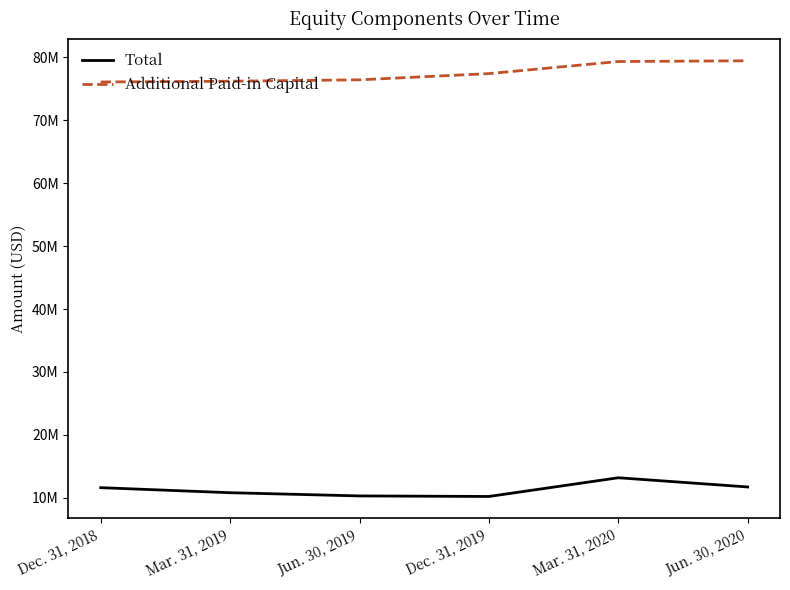

What is the total value across all series at Dec. 31, 2019?

87640000